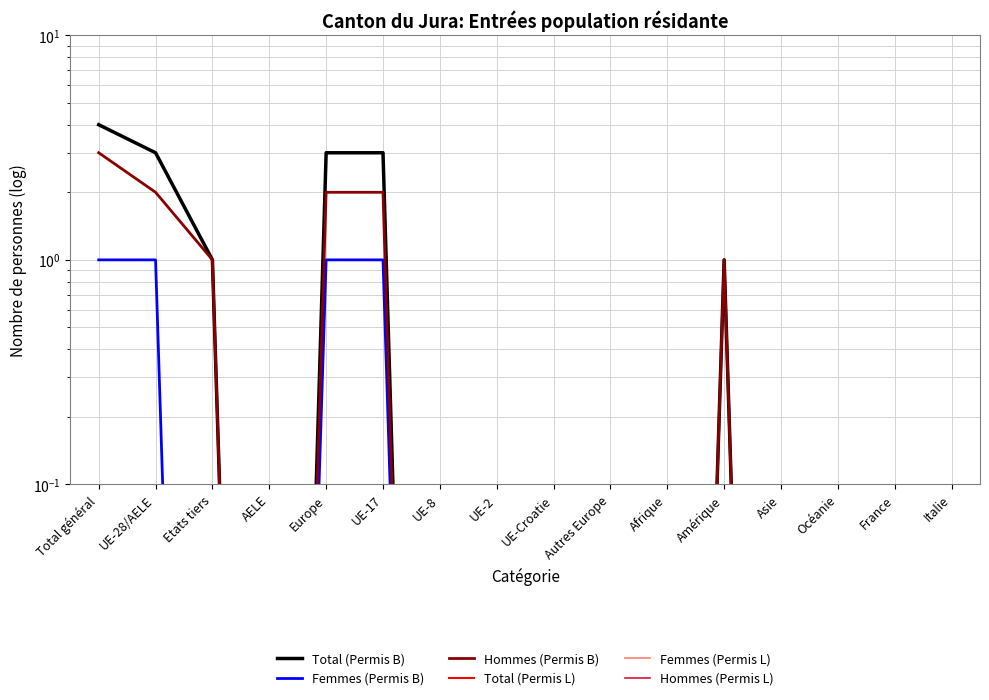

What is the label of the 9th point from the left?

UE-Croatie